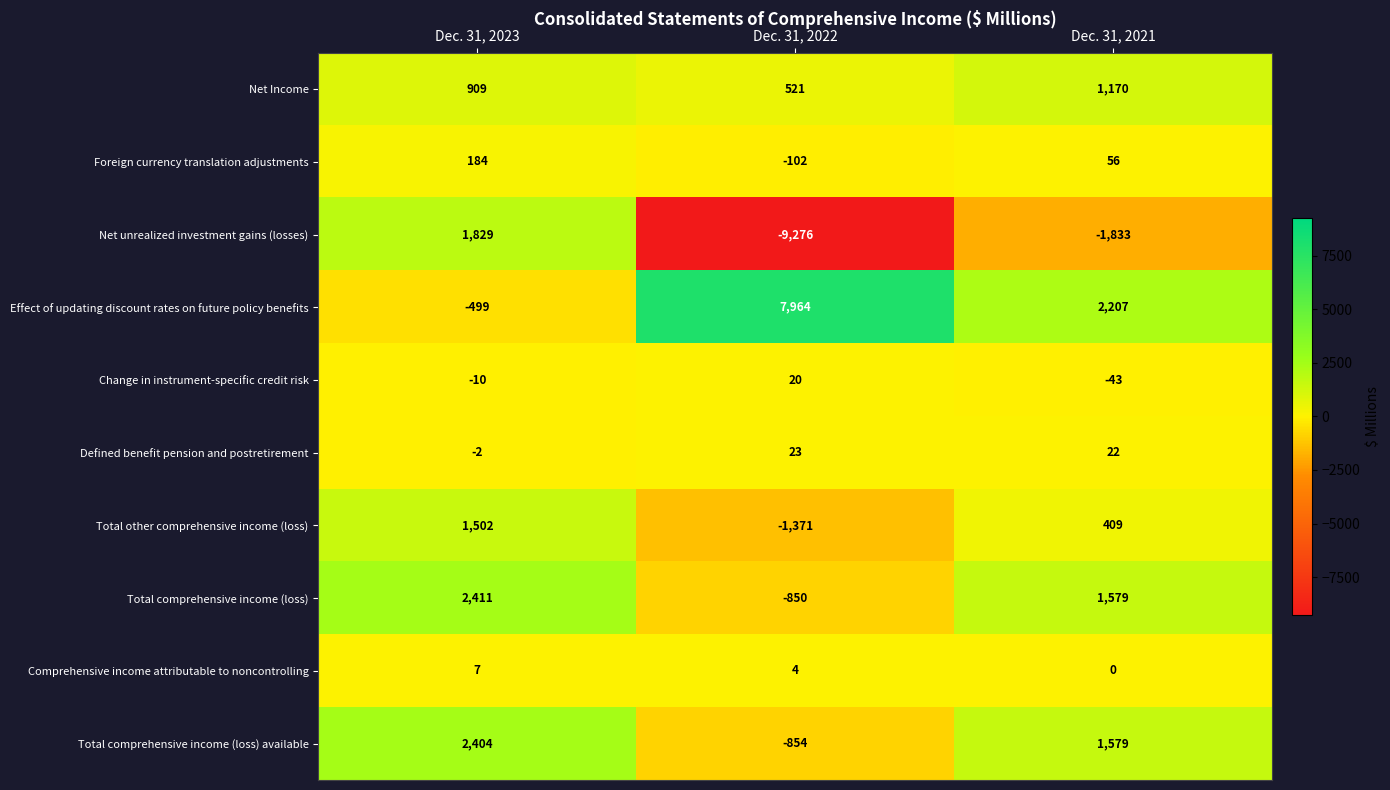

How many categories are shown in the chart?

3